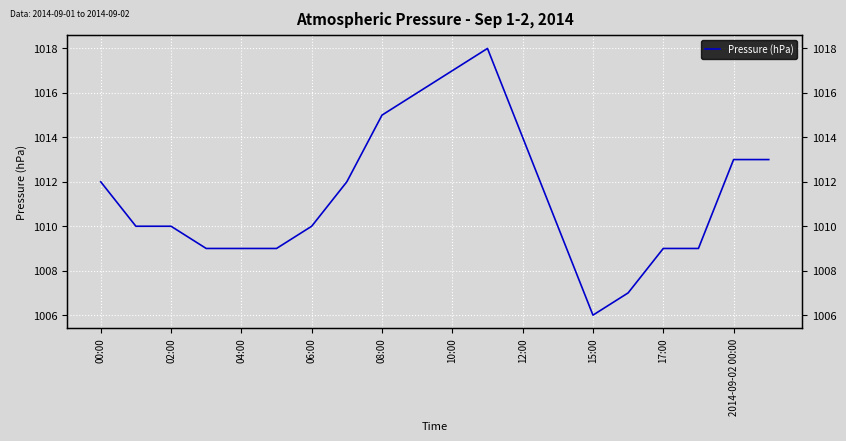

Which category has the highest value across all series?

11